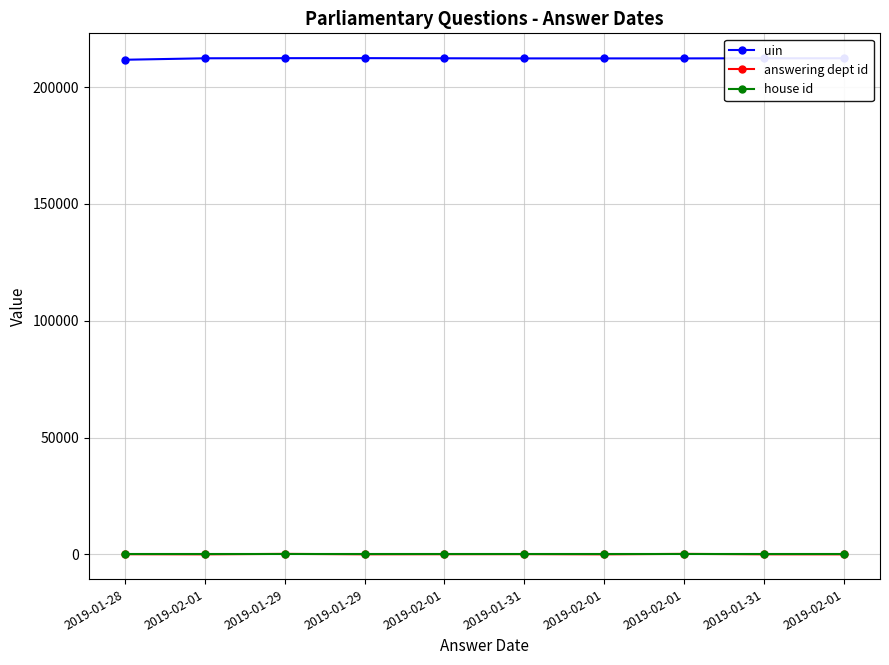

What are all the series names shown in the legend?

uin, answering dept id, house id